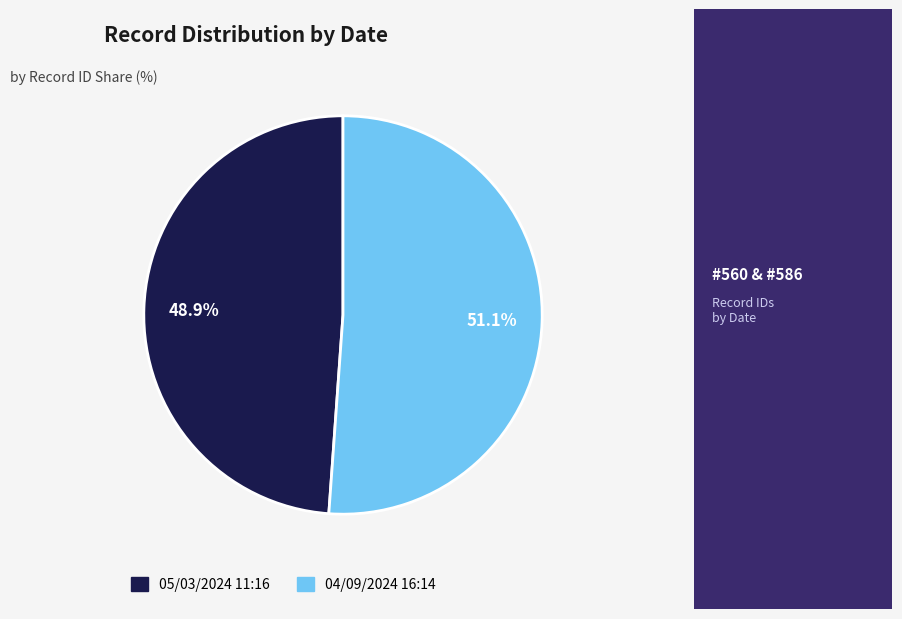

What is the total percentage of 04/09/2024 16:14 and 05/03/2024 11:16?

100.0%